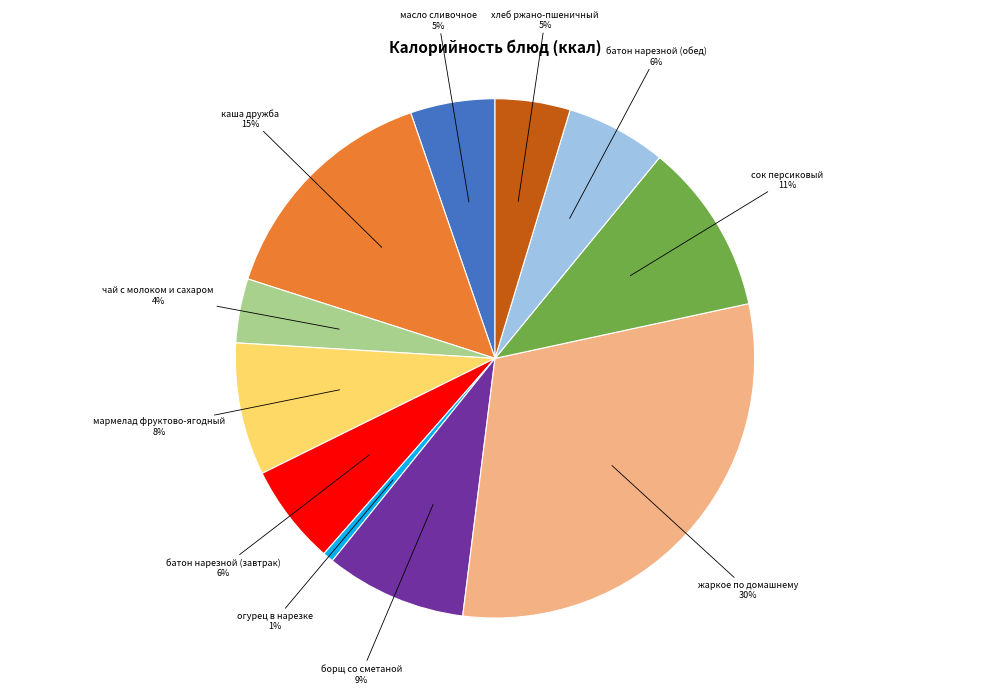

To the nearest percent, what is the average slice percentage?

9%